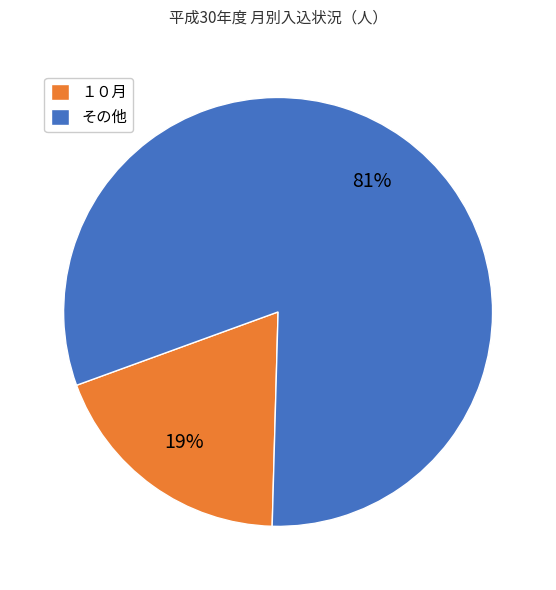

Do その他 and １０月 together represent more than half of the pie?

Yes